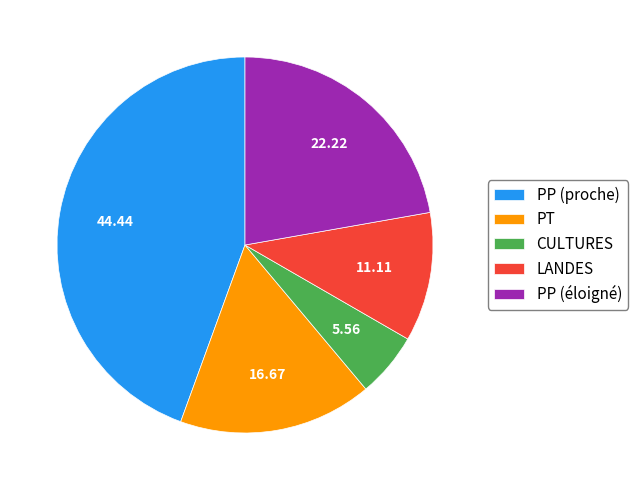

Approximately how many times larger is the value at PP (proche) compared to LANDES?

4.0